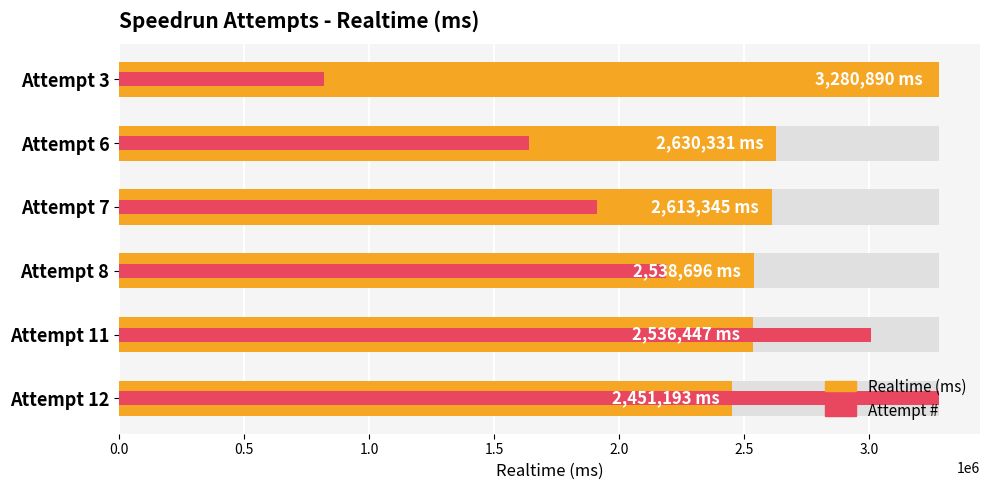

Reading right to left, list all the values displayed in this chart.

Realtime (ms): 3280890.0	2630331.0	2613345.0	2538696.0	2536447.0	2451193.0
Attempt #: 820222.5	1640445.0	1913852.5	2187260.0	3007482.5	3280890.0